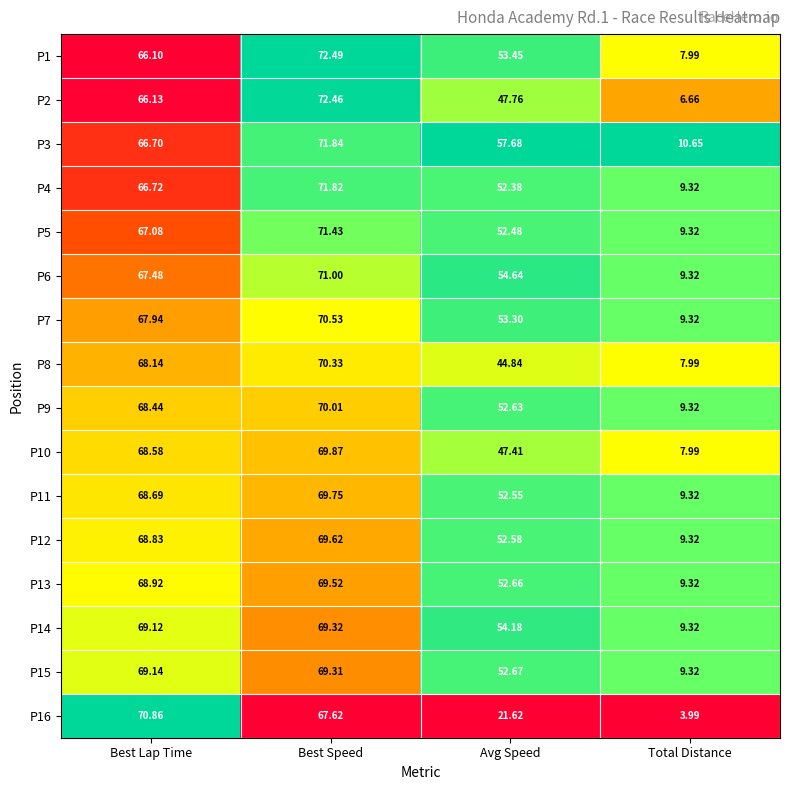

How many series are shown in this chart?

16